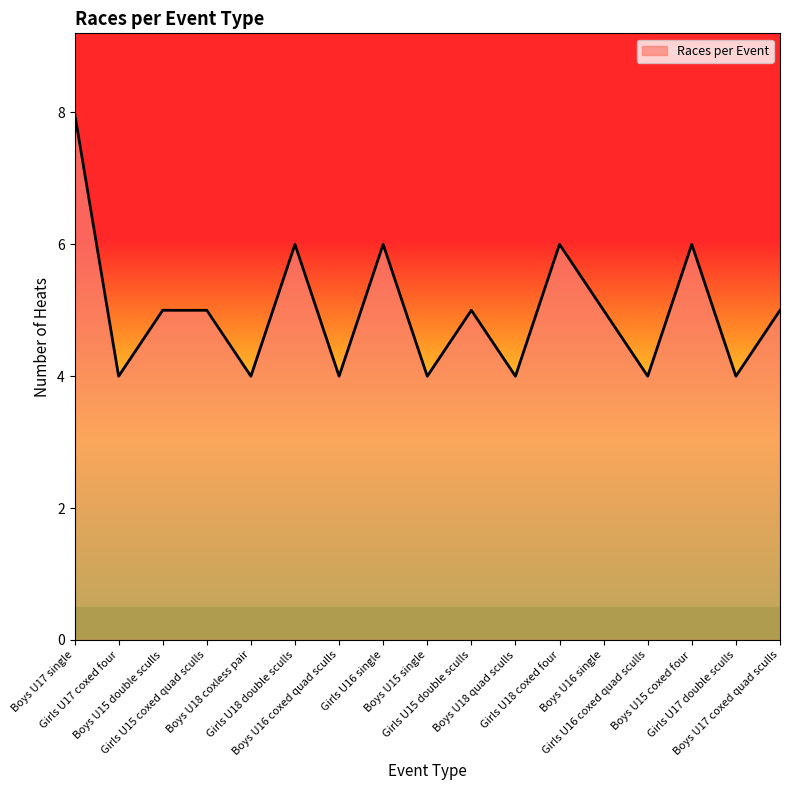

What is the maximum value shown in the chart?

8